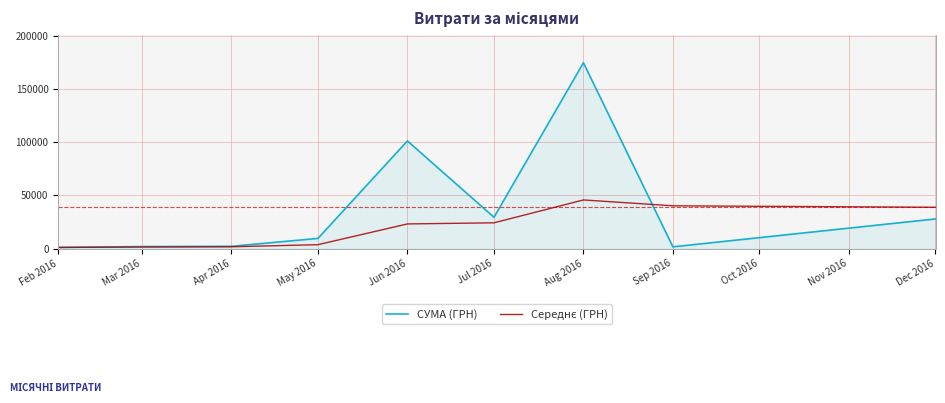

At which label is СУМА (ГРН) closest to 87877?

Jun 2016